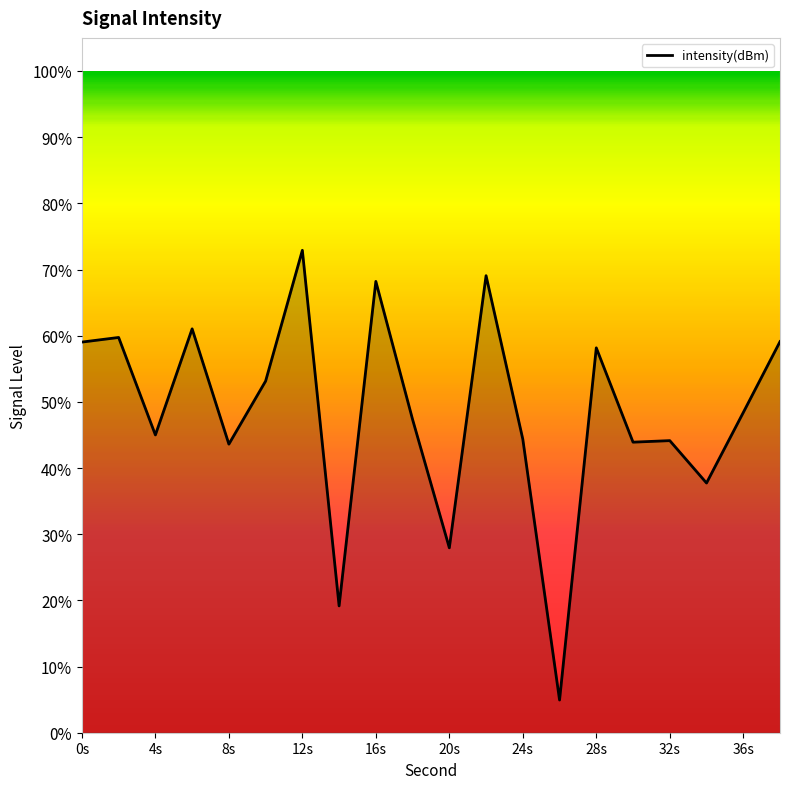

What is the difference between the maximum and minimum values?

68.0